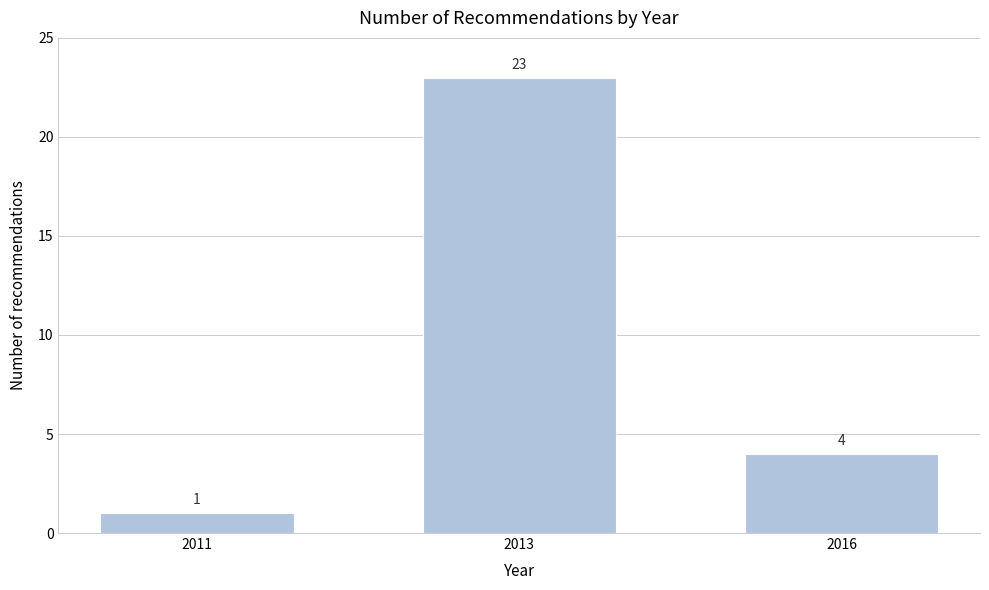

Reading left to right, extract all data points from this chart.

1	23	4